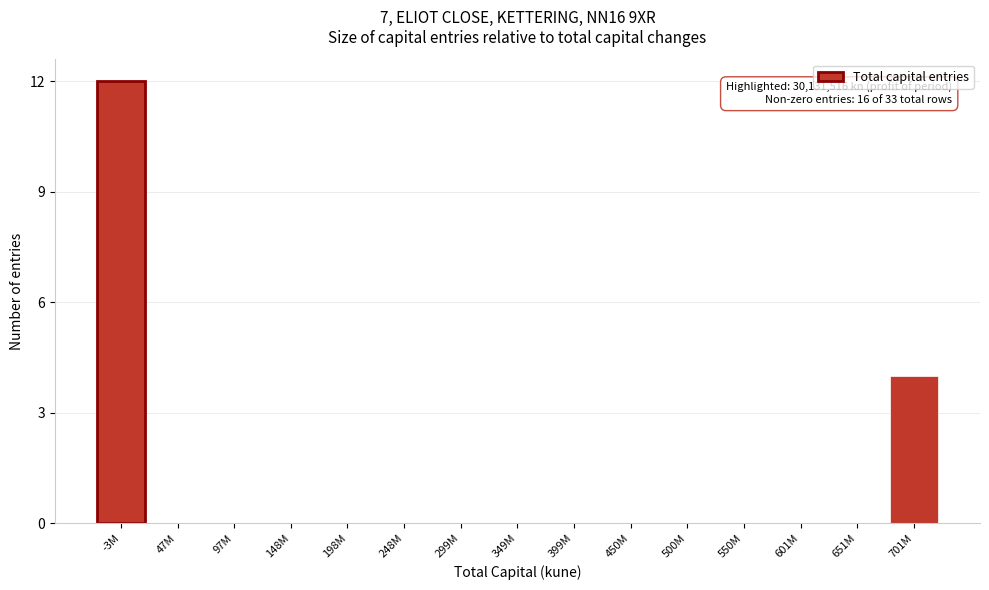

Reading left to right, what are all the values shown in this chart?

-3M=12	47M=0	97M=0	148M=0	198M=0	248M=0	299M=0	349M=0	399M=0	450M=0	500M=0	550M=0	601M=0	651M=0	701M=4